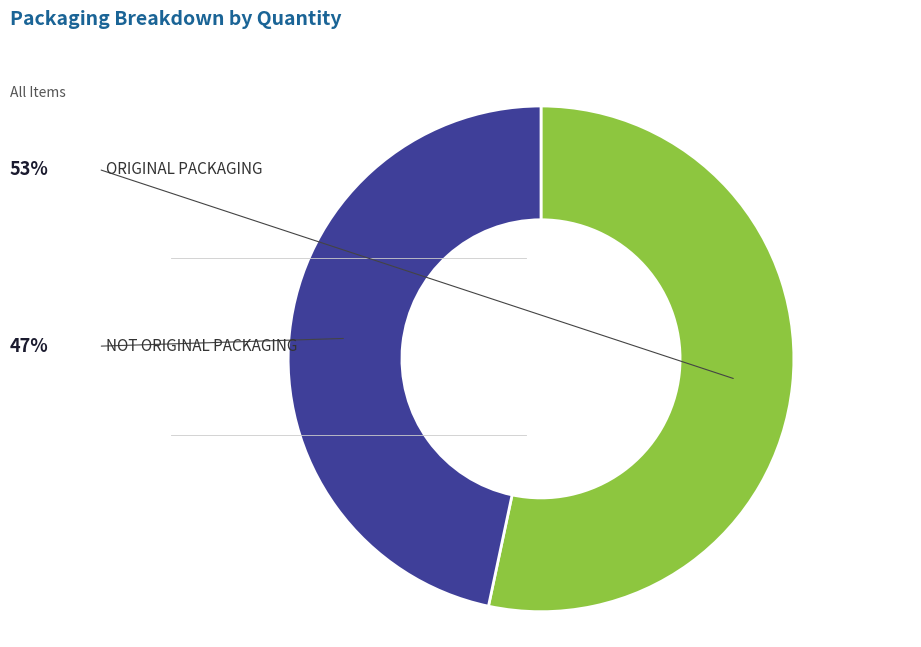

Is there any slice that represents more than half of the pie?

Yes